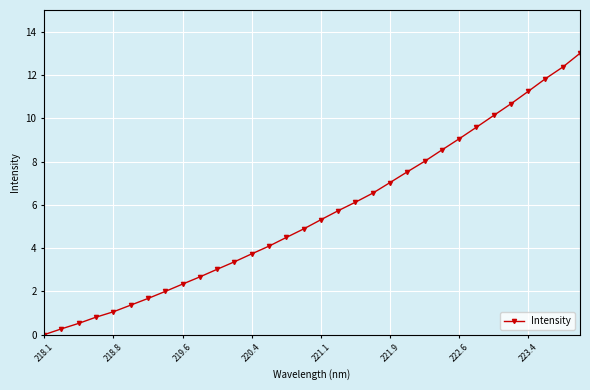

True or false: the data has more than 2 interior local peaks.

False